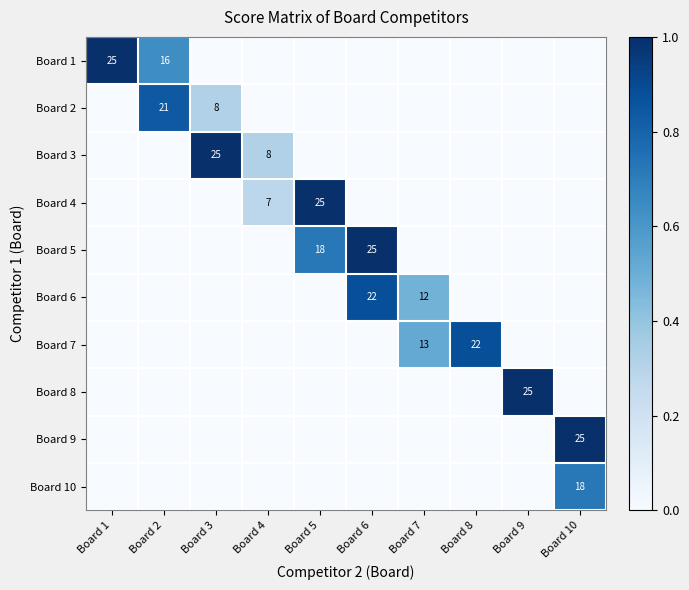

At which label does Board 3 reach its minimum?

Board 1